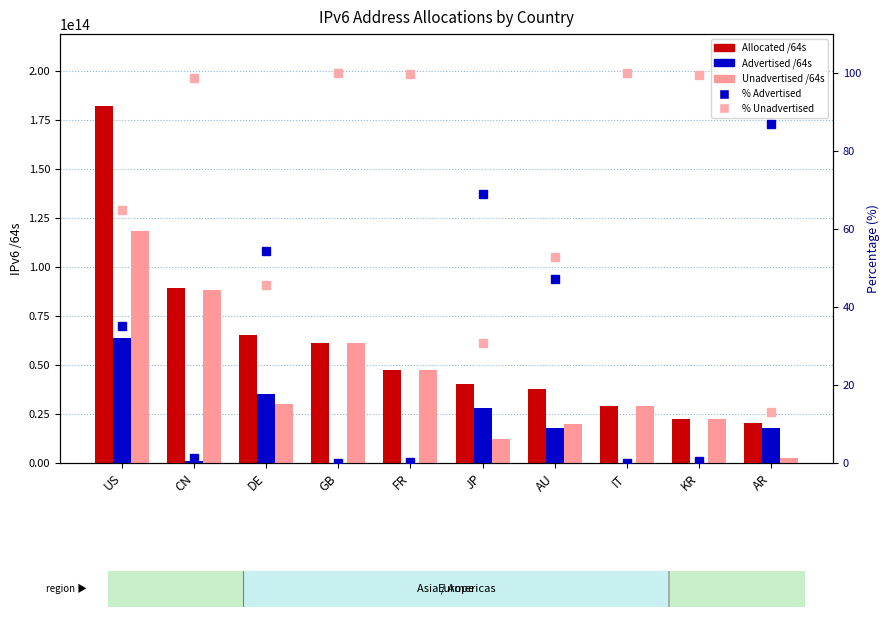

What is the difference between the maximum and second lowest values in the % Advertised series?

86.9